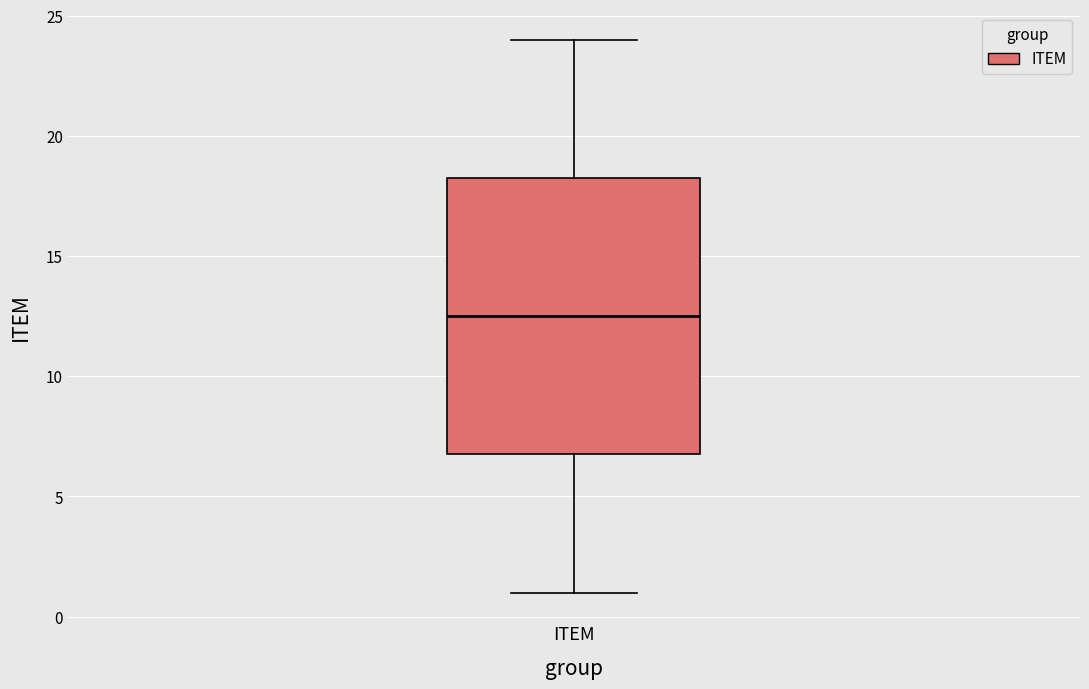

Read this box plot against the y-axis: the position of the median line, the range covered by the box, and the ends of both whiskers. The values are not printed on the chart, so give them approximately, as read against the axis.

median 12.5, box 7.0 to 18.5, whiskers 1.0 to 24.0